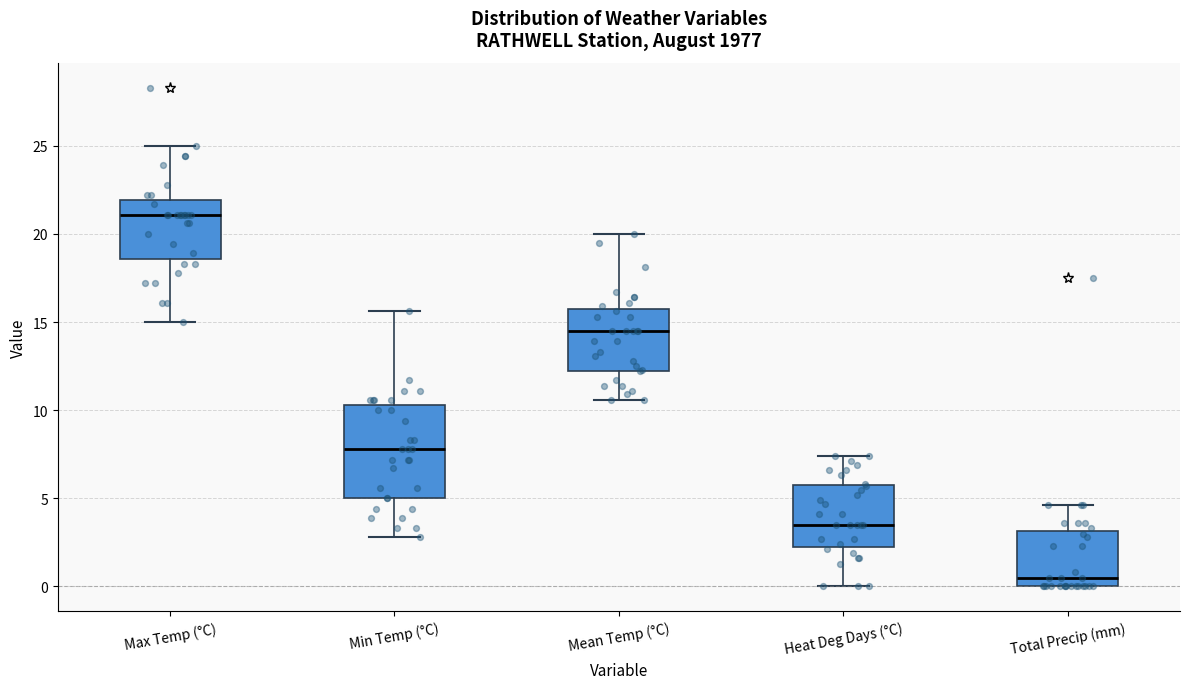

Reading left to right, transcribe this box plot: for each box, give where its median line is, the range the box spans, and where its two whiskers end, as read against the y-axis. The values are not printed on the chart, so give them approximately, as read against the axis.

Max Temp (°C): median 21.0, box 18.5 to 22.0, whiskers 15.0 to 25.0
Min Temp (°C): median 8.0, box 5.0 to 10.5, whiskers 3.0 to 15.5
Mean Temp (°C): median 14.5, box 12.5 to 16.0, whiskers 10.5 to 20.0
Heat Deg Days (°C): median 3.5, box 2.5 to 6.0, whiskers 0.0 to 7.5
Total Precip (mm): median 0.5, box 0.0 to 3.0, whiskers 0.0 to 4.5